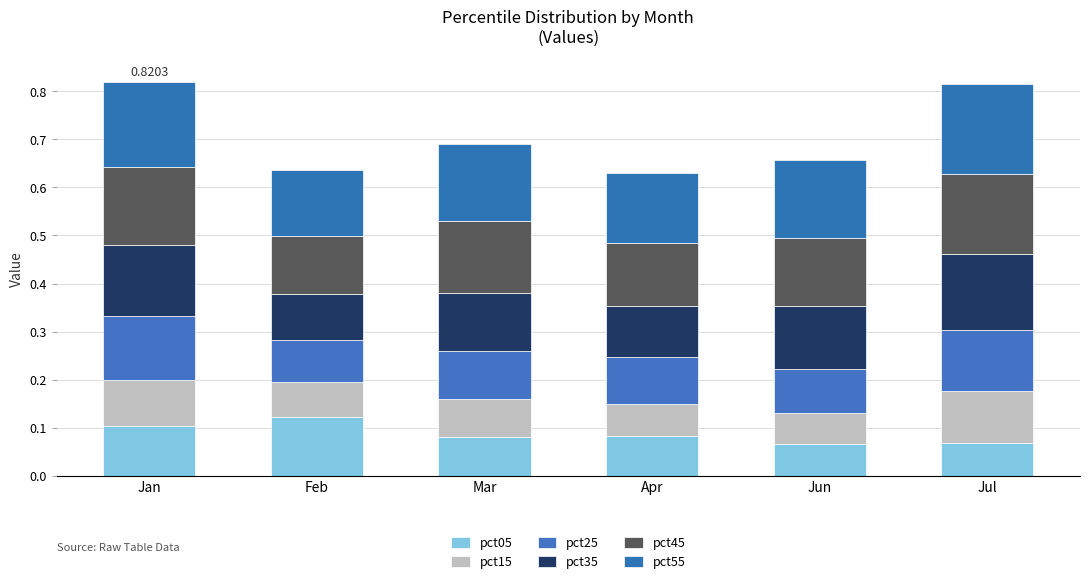

Does the chart contain any negative values?

No